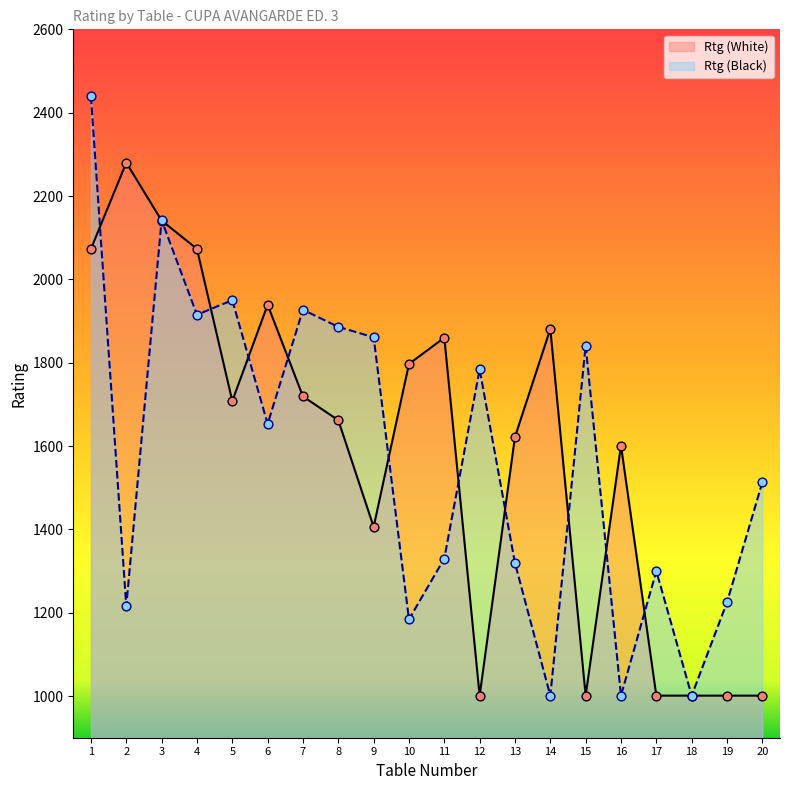

What are all the series names shown in the legend?

Rtg (White), Rtg (Black)